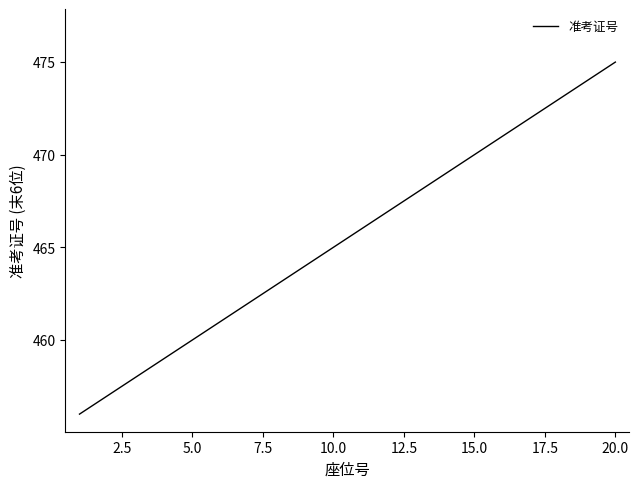

Is this an area chart (filled region under the line)?

No